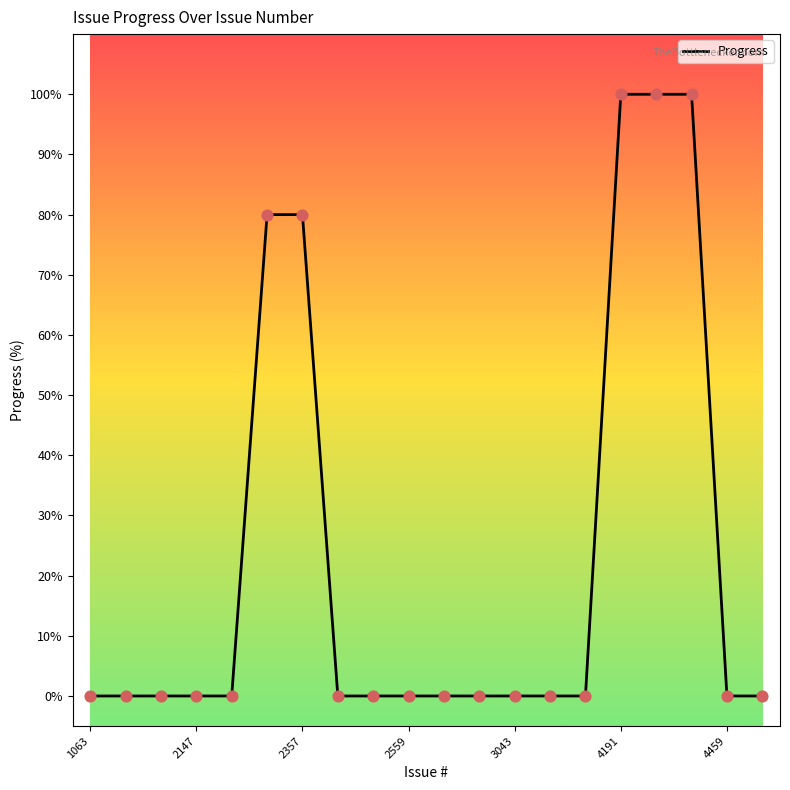

What is the greatest value displayed?

100